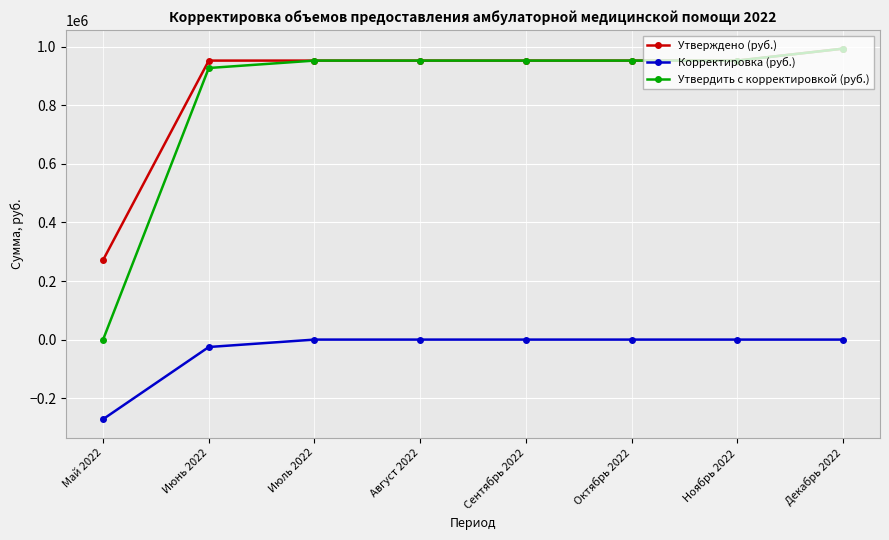

Read the Утверждено (руб.) value at Ноябрь 2022.

952330.9